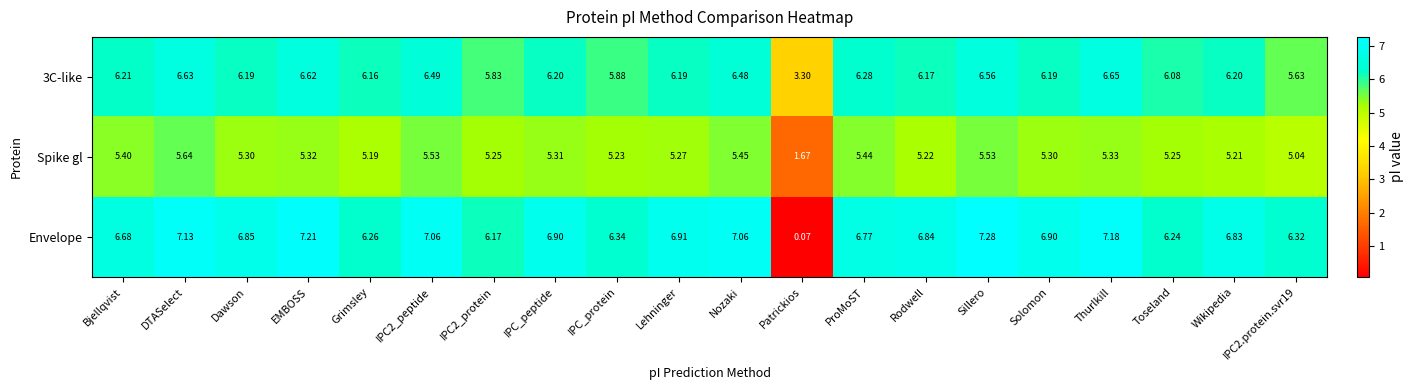

Which series has the largest range (max minus min)?

Envelope